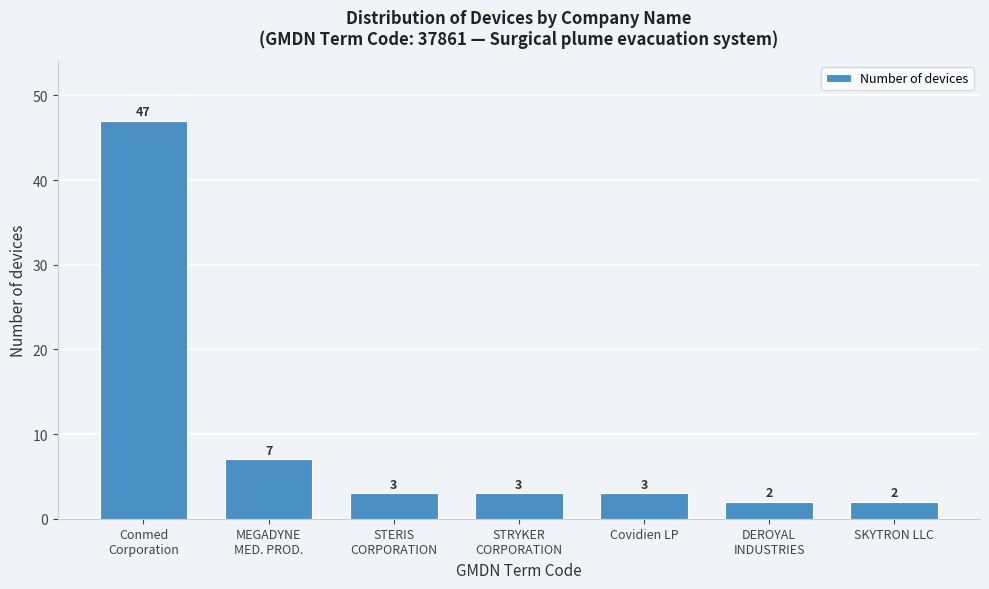

Reading left to right, list all the values displayed in this chart.

47	7	3	3	3	2	2